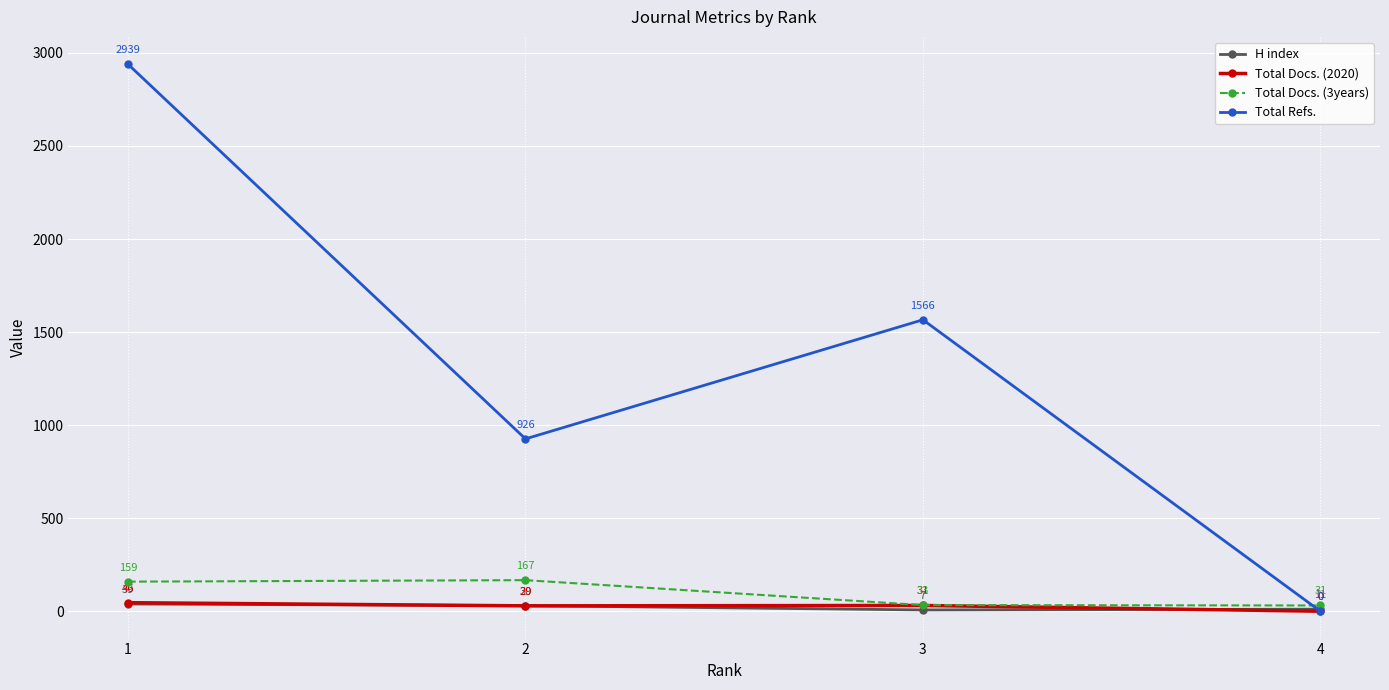

How many intersections are there between Total Docs. (2020) and H index?

3